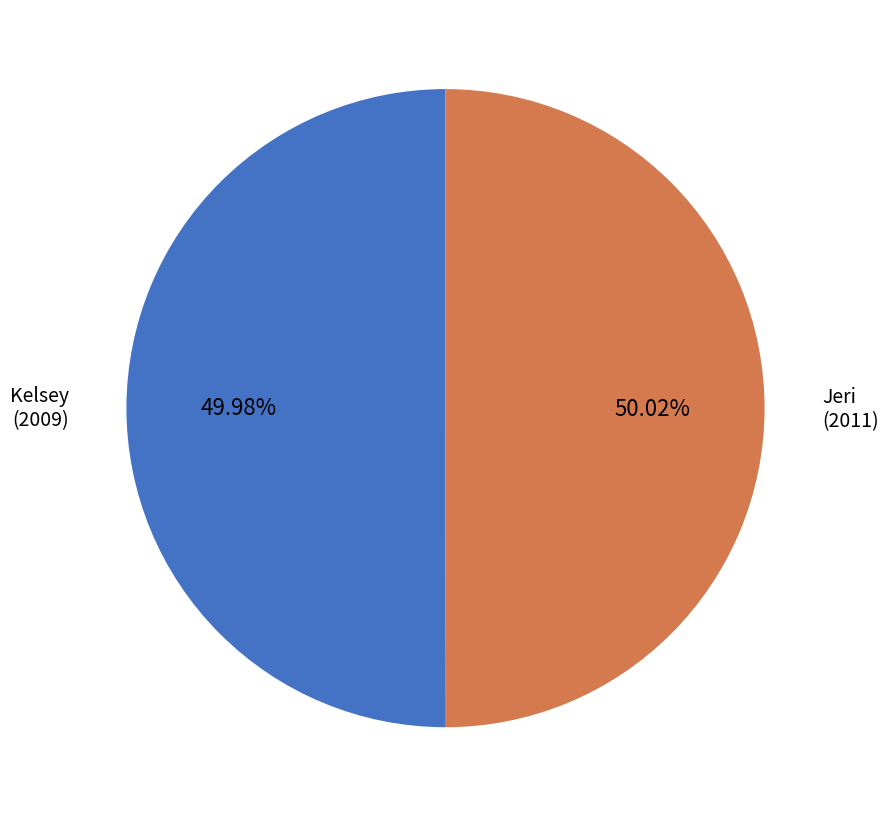

Is there a majority slice in this chart?

Yes